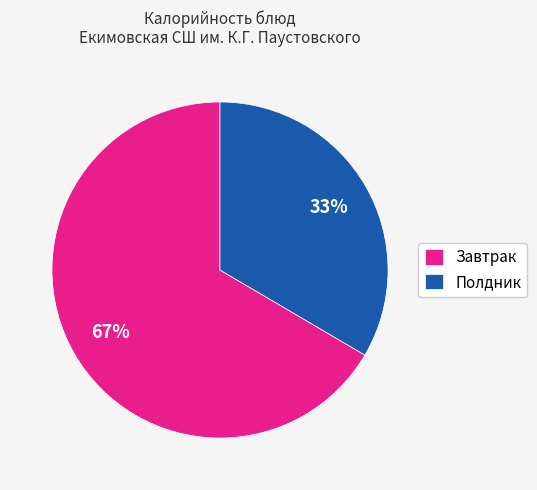

To the nearest percent, what is the average slice percentage?

50%